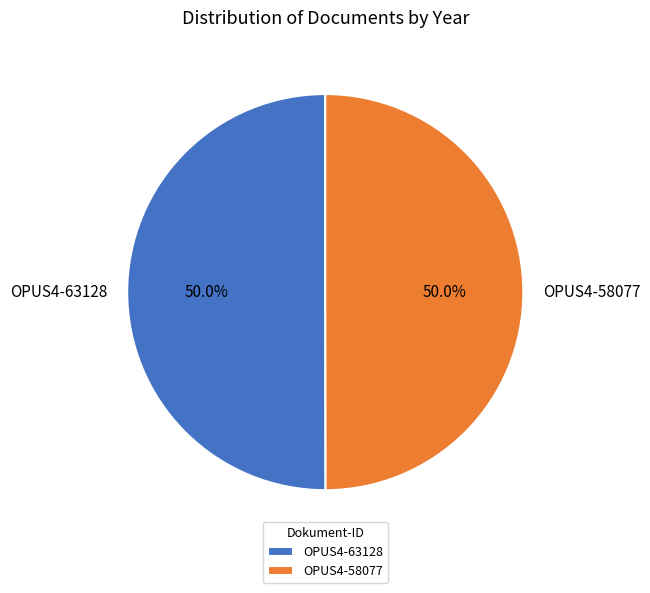

Combined, do OPUS4-63128 and OPUS4-58077 account for over 50%?

Yes